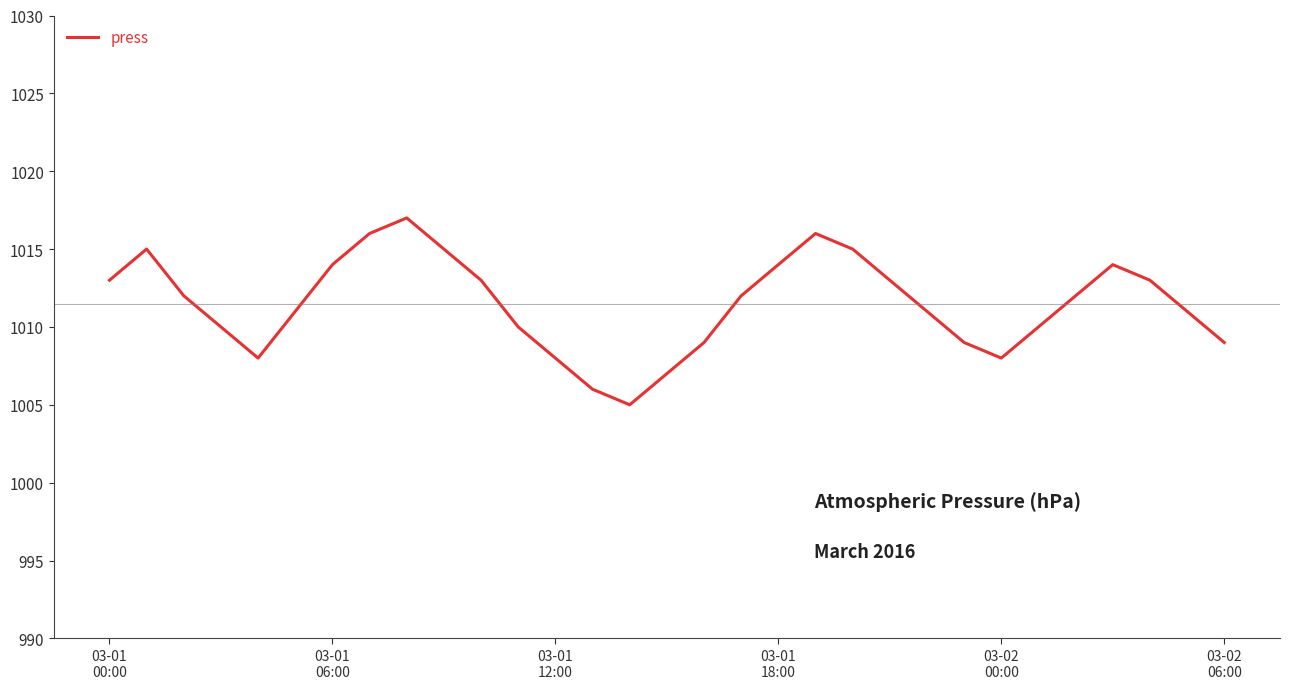

What is the maximum value shown in the chart?

1017